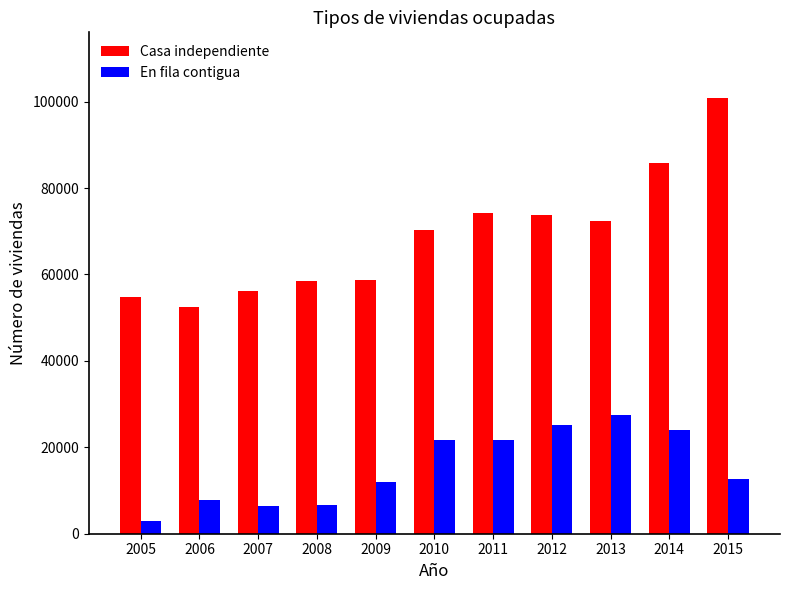

Is it true that En fila contigua equals 11920 at 2009?

True